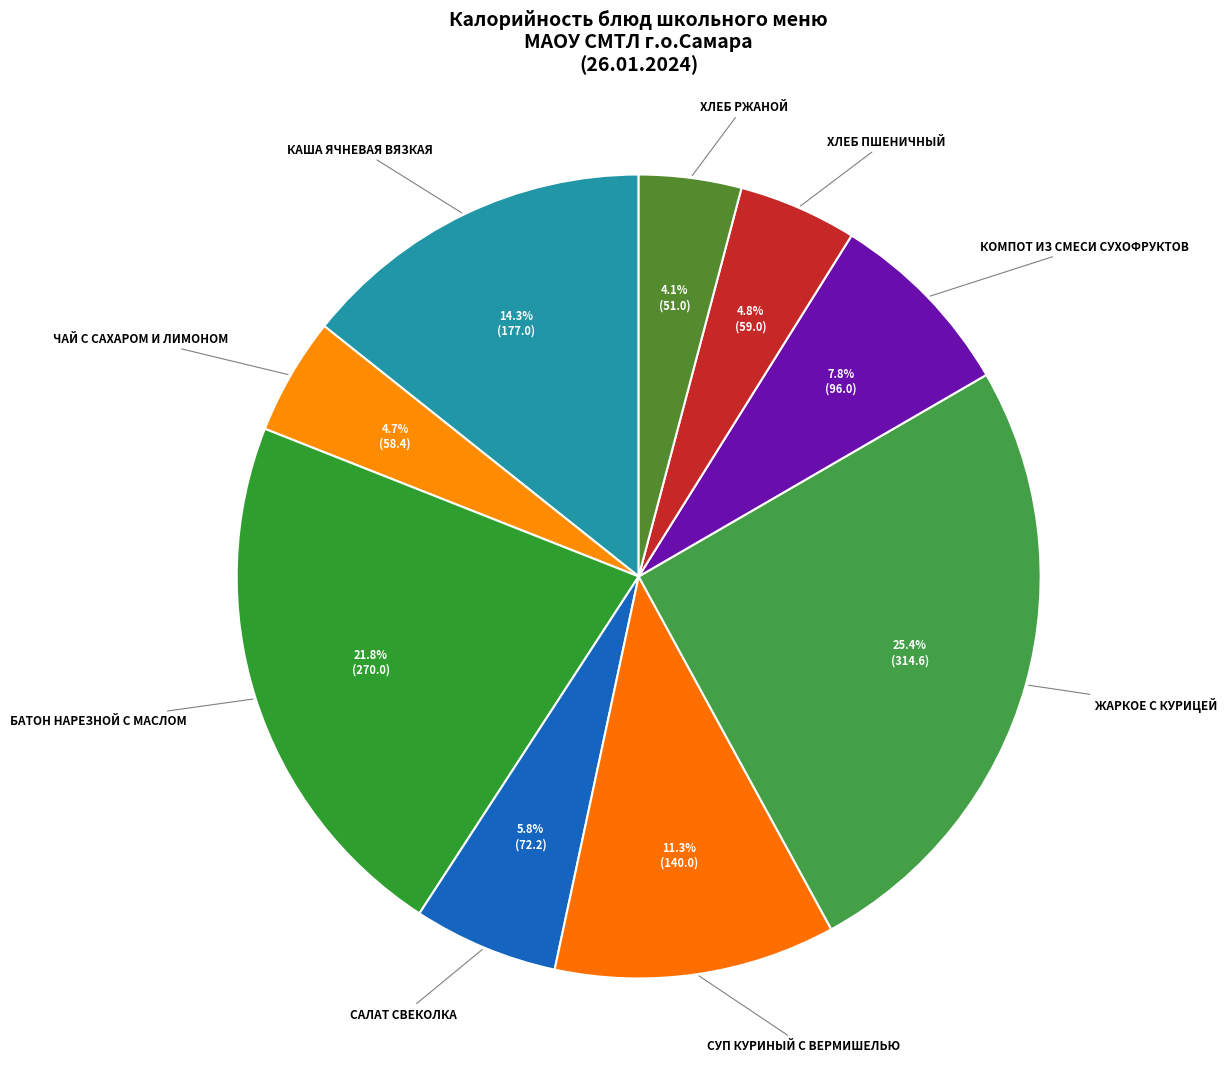

Count the number of slices in the pie.

9